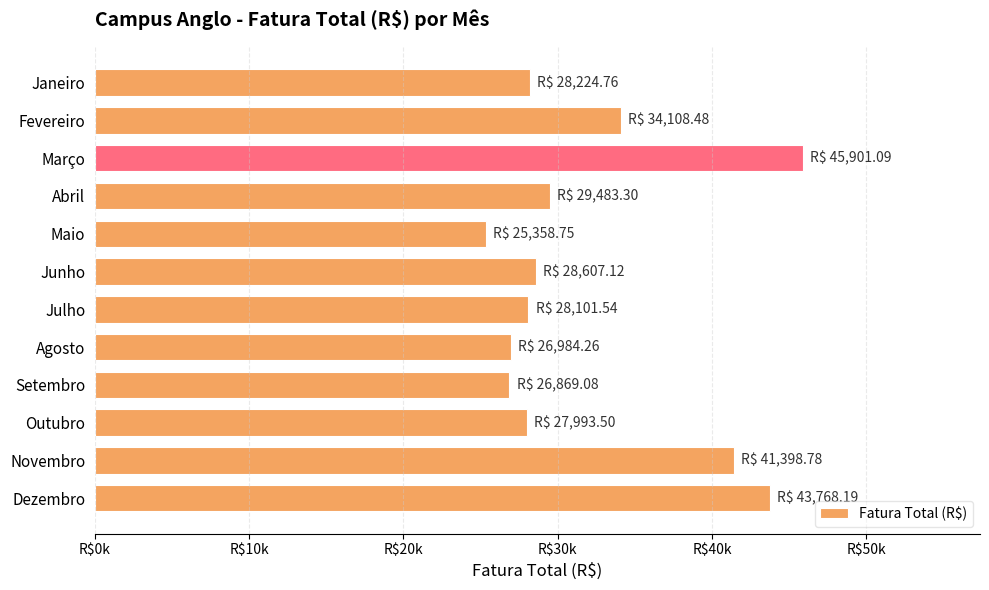

Does the chart contain any negative values?

No